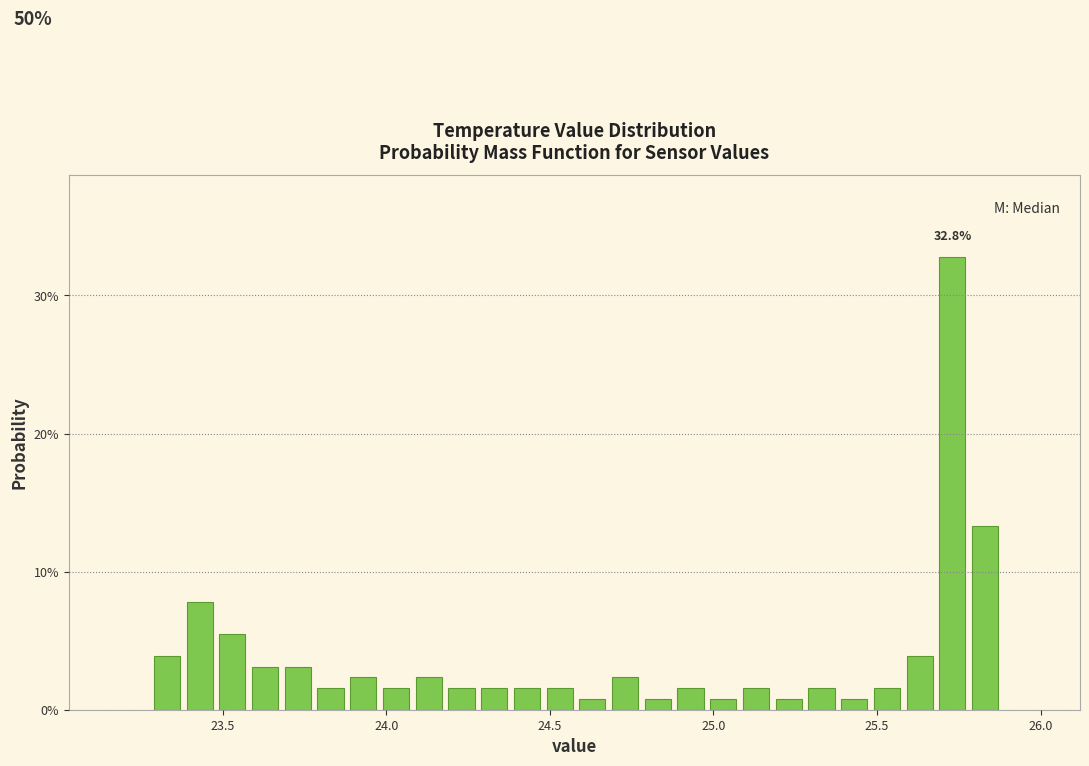

Around what value on the x-axis is the tallest bar? Give the approximate position of its centre, as read against the axis.

25.75